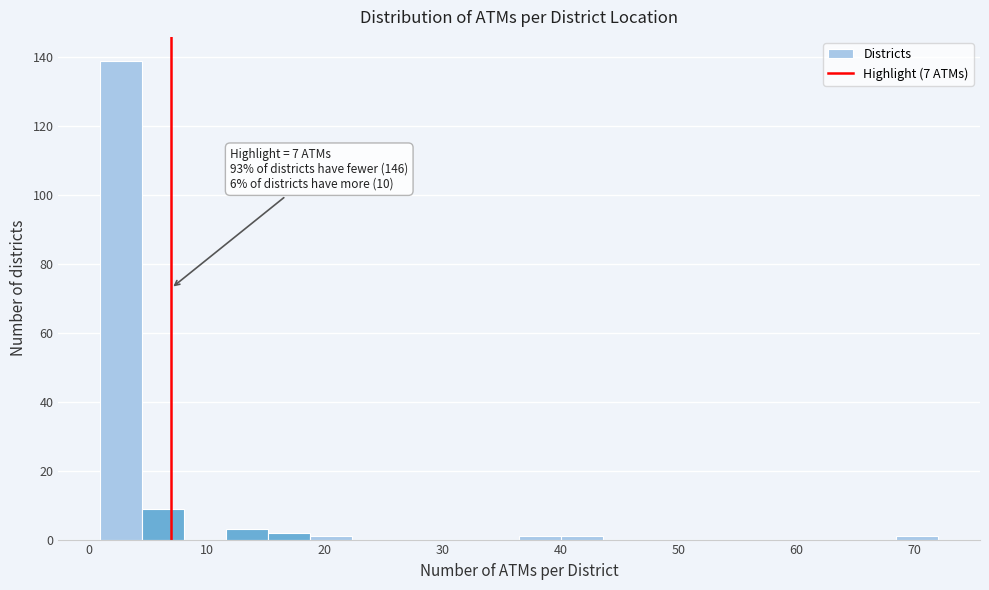

Read against the x-axis, roughly where is the centre of the tallest bar?

3